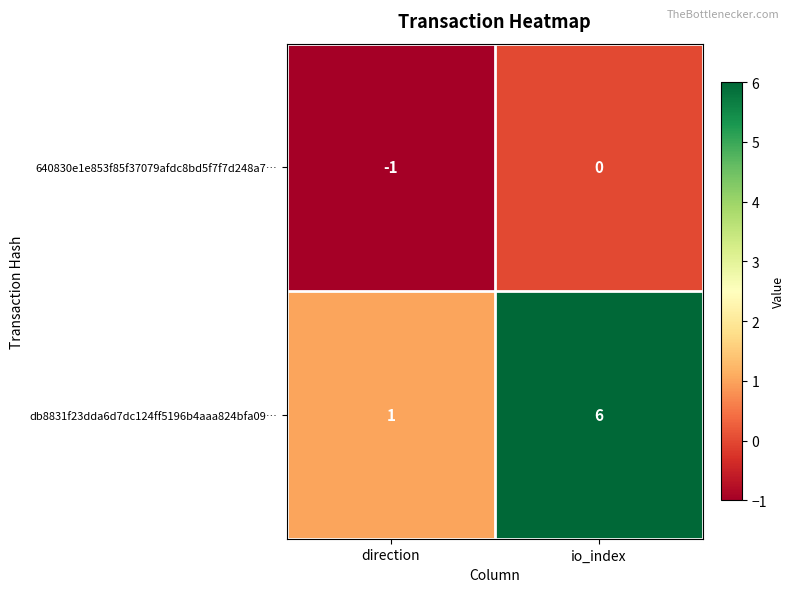

Count the number of data series in this chart.

2